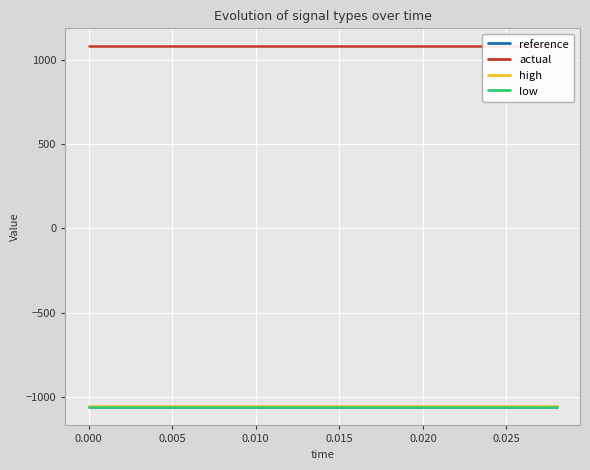

What is the greatest value displayed?

1080.0